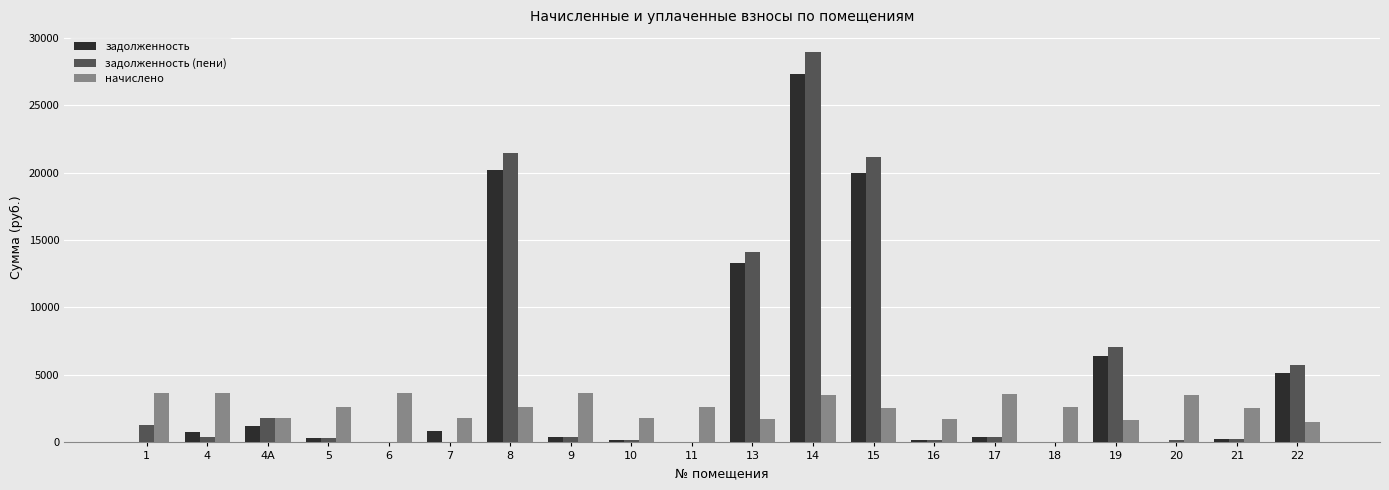

Between 8 and 20, which series saw the biggest shift?

задолженность (пени)